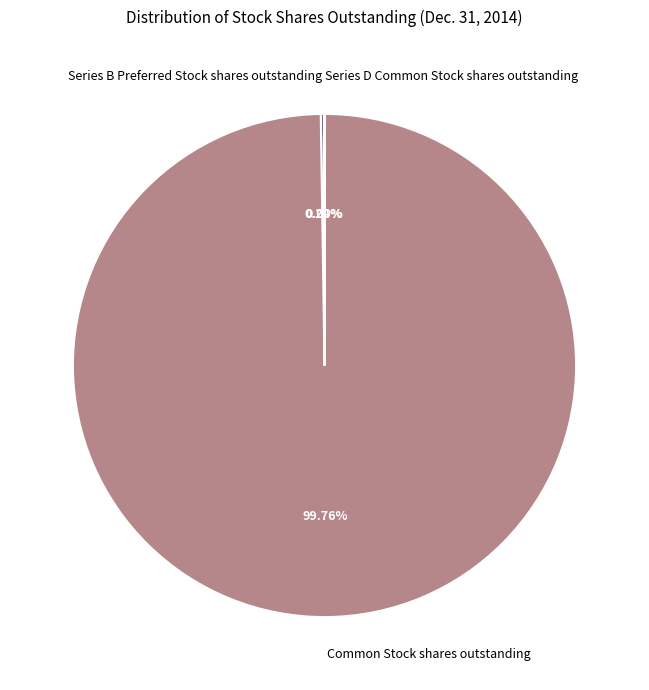

Which category has the biggest portion of the pie?

Common Stock shares outstanding